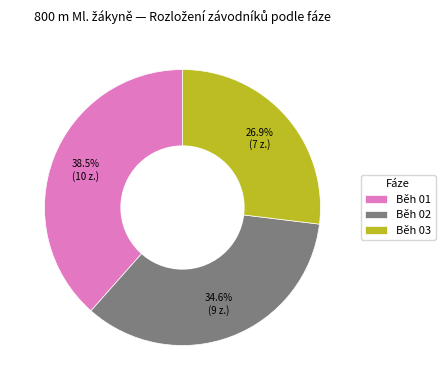

Is it true that Běh 02 is 22% of the pie?

False